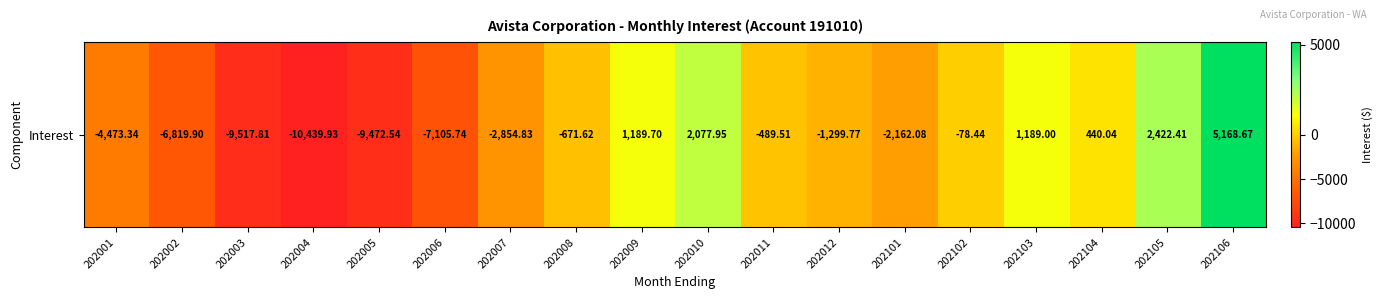

At which label is the value closest to -2635?

202007